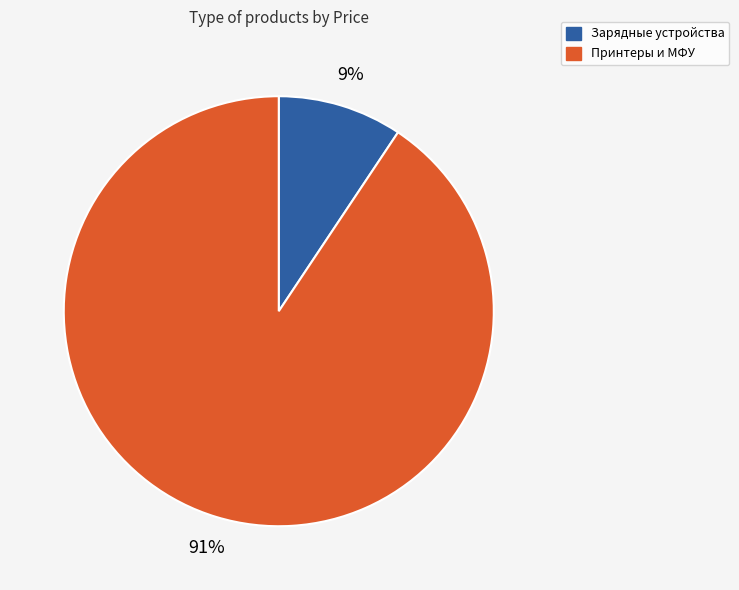

Which category has the biggest portion of the pie?

Принтеры и МФУ